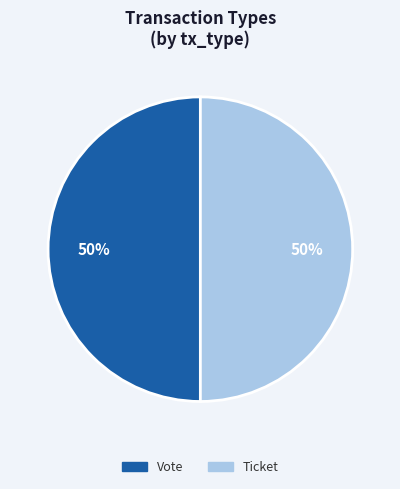

How many segments does this pie chart have?

2